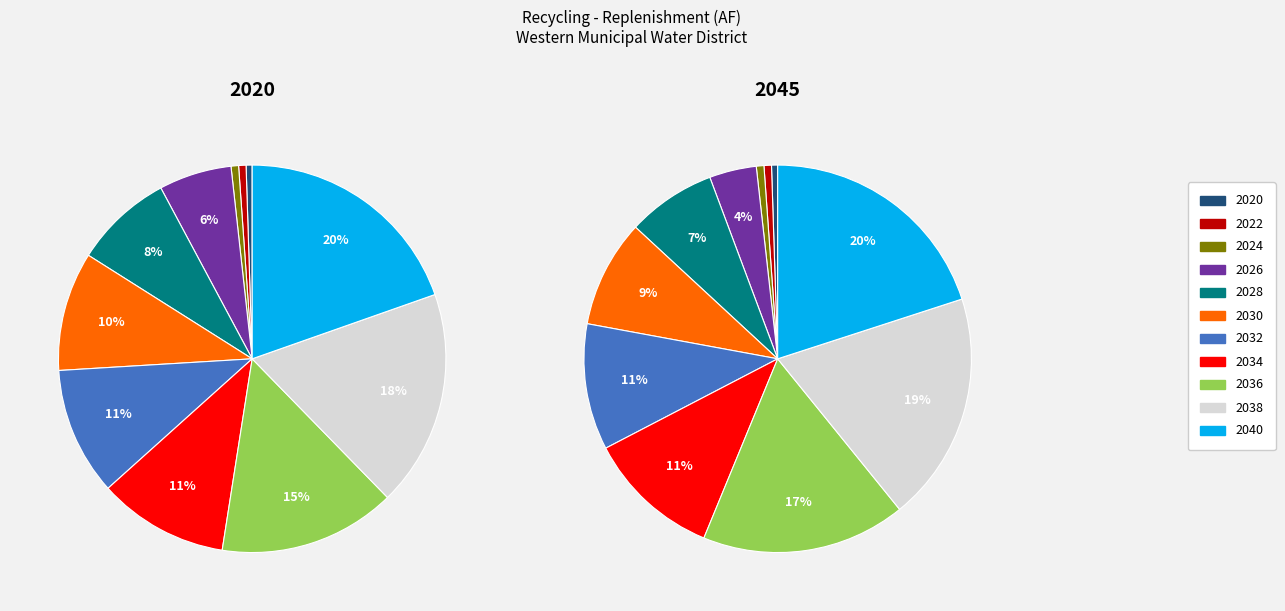

To the nearest percent, what is the combined percentage of 2040 and 2034?

30%